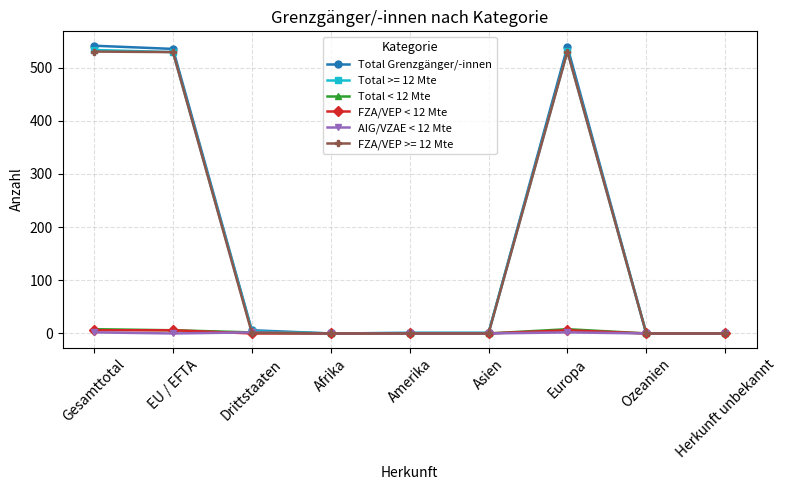

Count the FZA/VEP < 12 Mte values in the range 0 to 6.

9